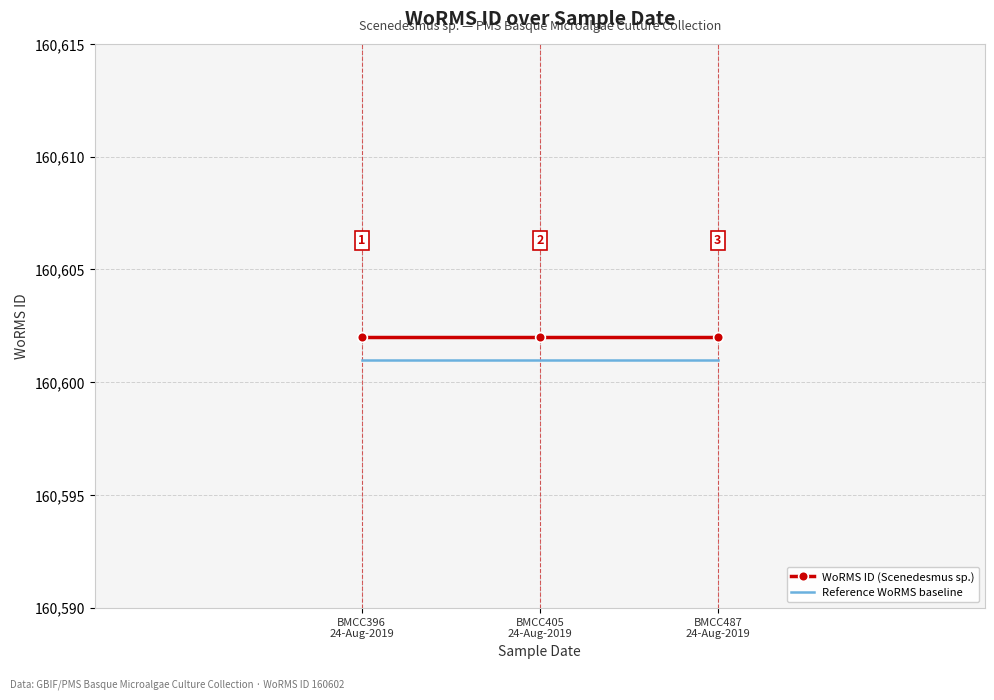

What is the average value of the WoRMS ID (Scenedesmus sp.) series?

160602